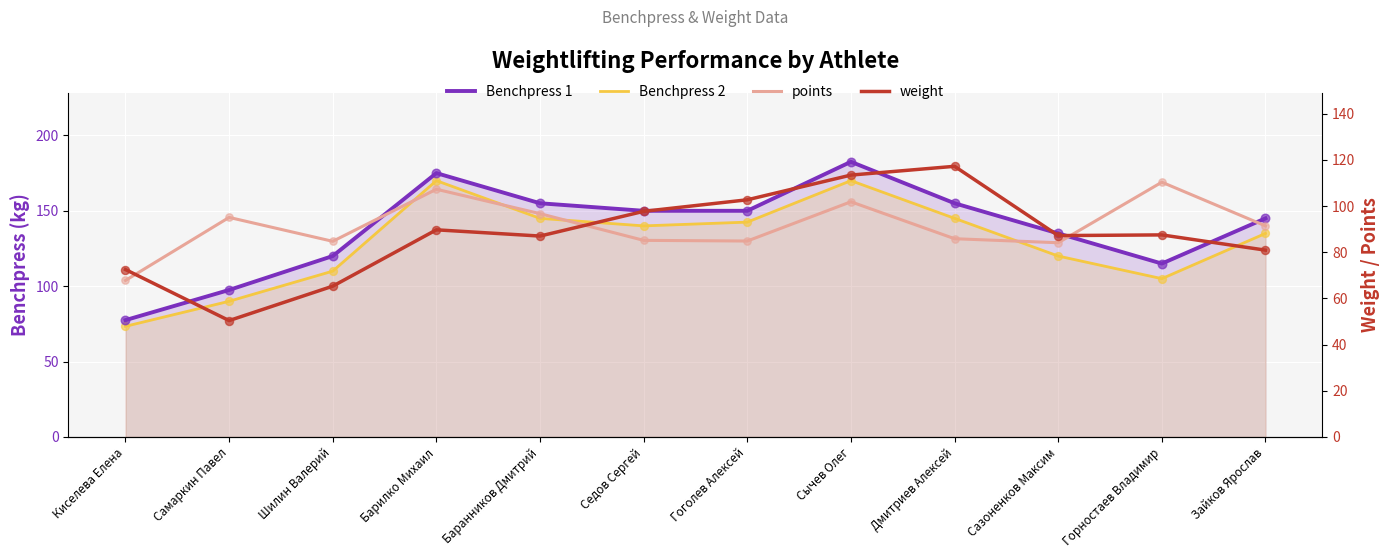

Which series has the largest total across all categories?

Benchpress 1